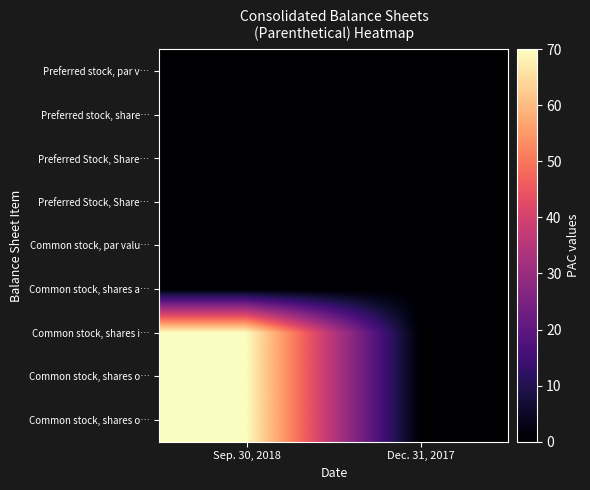

What is the difference between the highest and lowest values at Sep. 30, 2018?

70